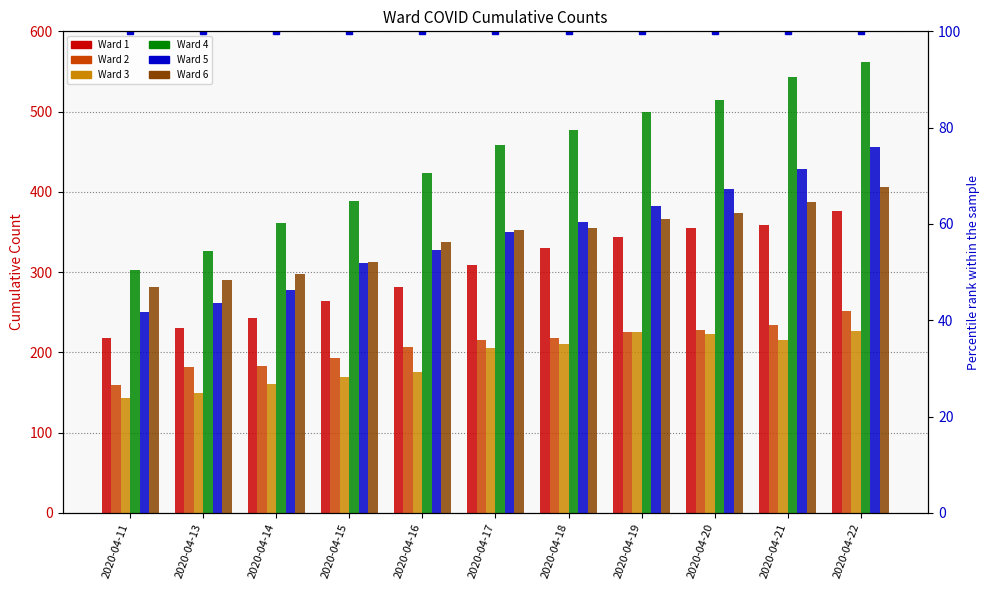

Read the Ward 1 value at 2020-04-13, to the nearest 50.

250